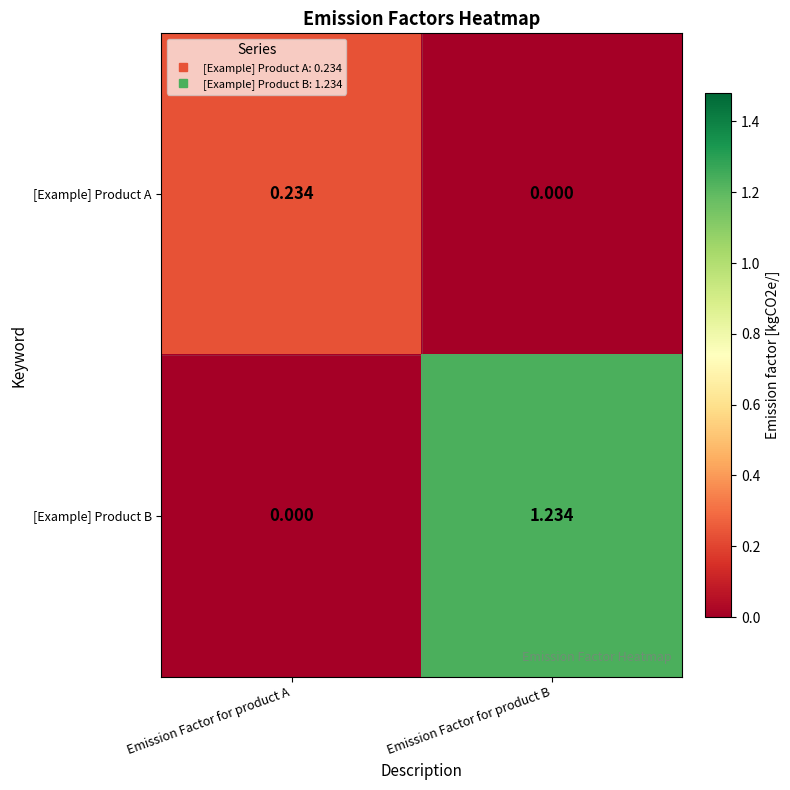

Between Emission Factor for product A and Emission Factor for product B, which series saw the biggest shift?

[Example] Product B